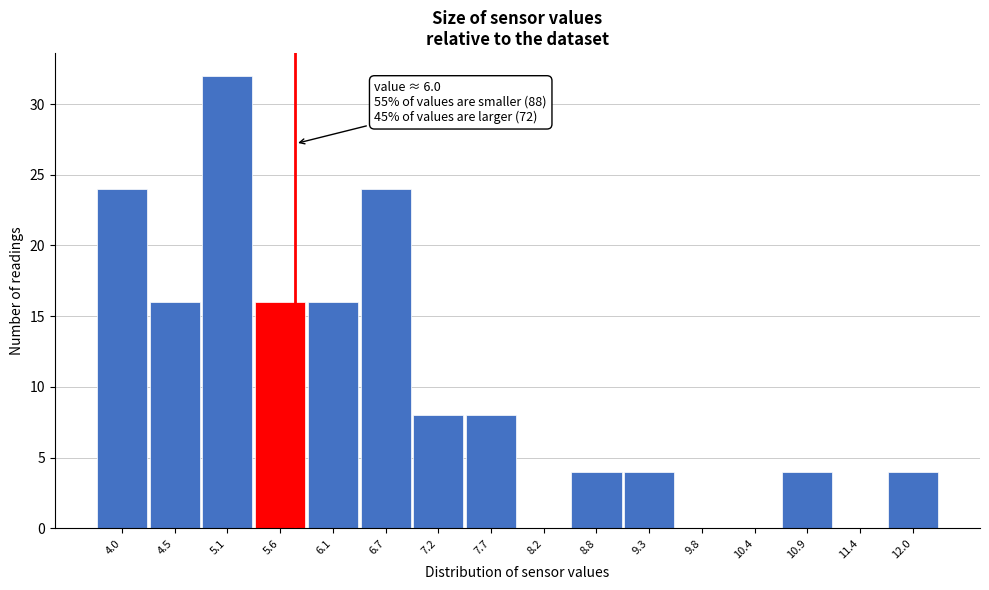

Reading left to right, list all the values displayed in this chart.

4.0=24	4.5=16	5.1=32	5.6=16	6.1=16	6.7=24	7.2=8	7.7=8	8.2=0	8.8=4	9.3=4	9.8=0	10.4=0	10.9=4	11.4=0	12.0=4